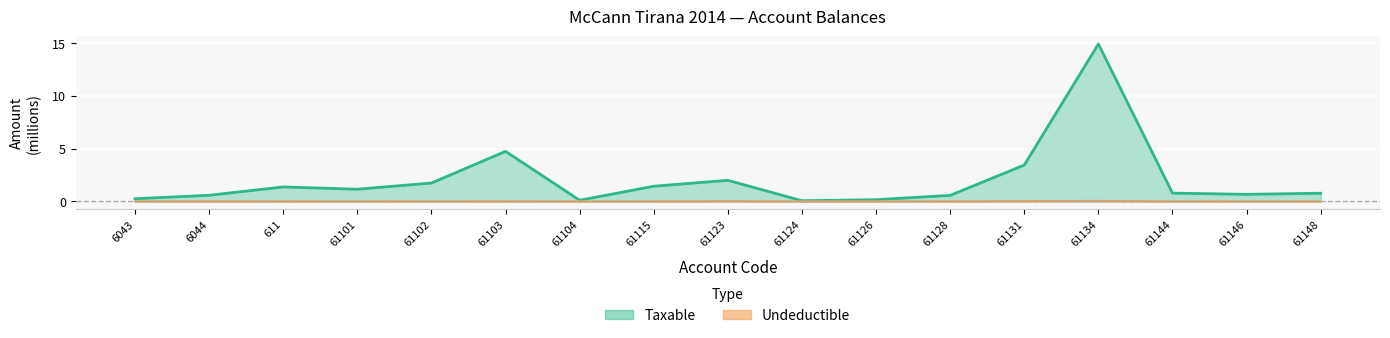

True or false: Undeductible and Taxable cross at least once.

False